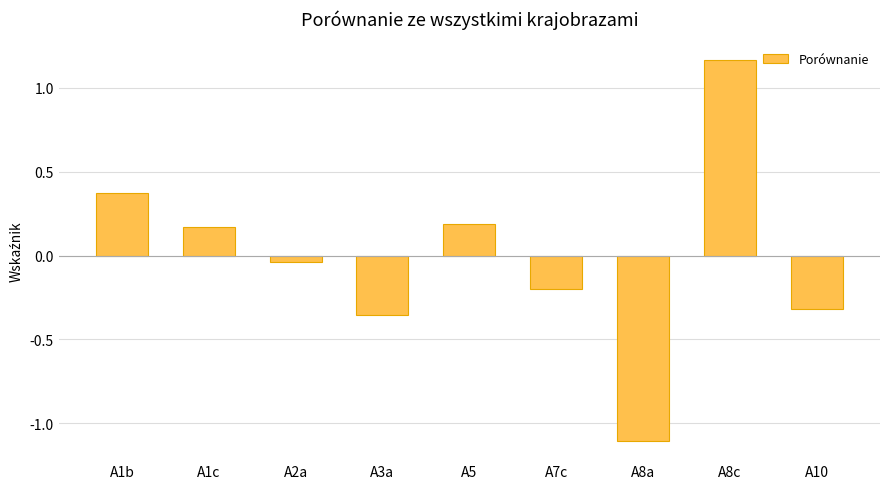

What is the change in value from A1c to A8a?

-1.3